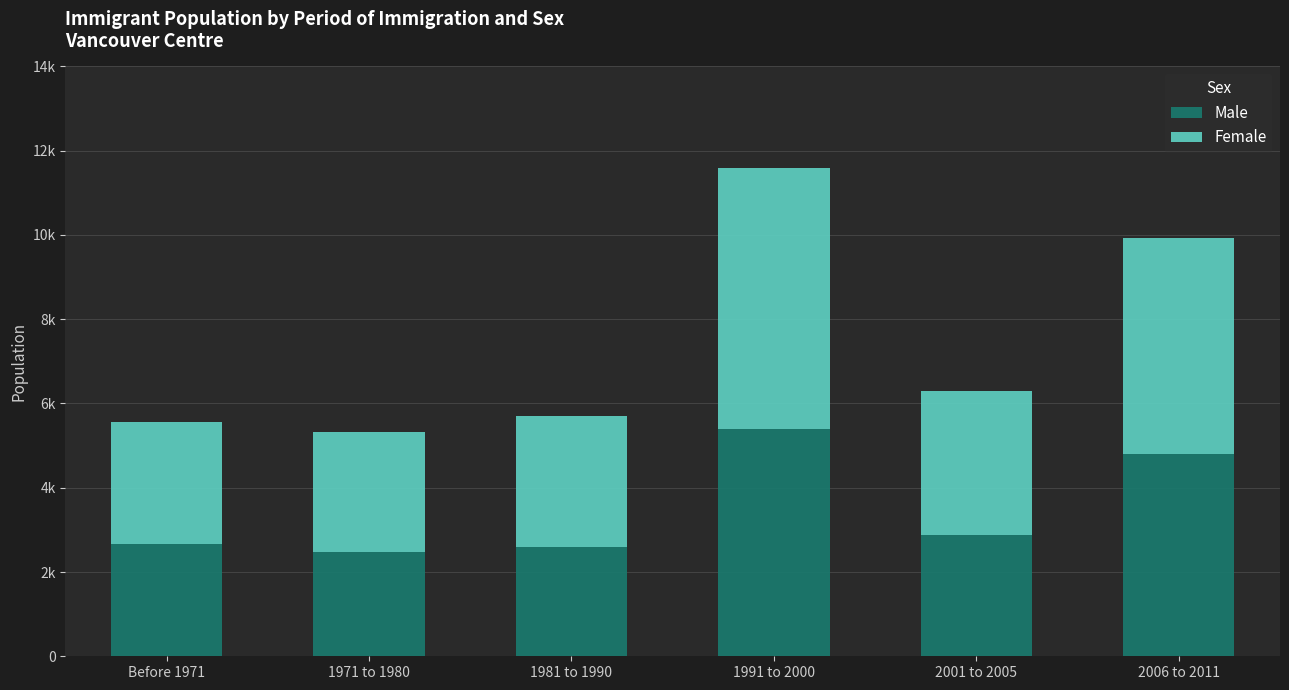

At which category is the sum across all series the highest?

1991 to 2000